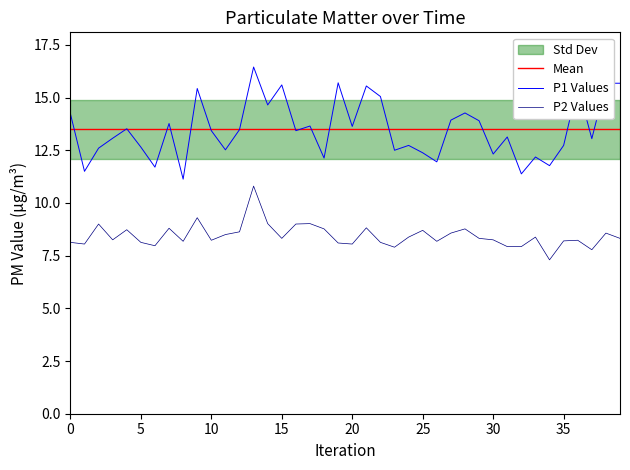

Which category has the lowest value across all series?

34